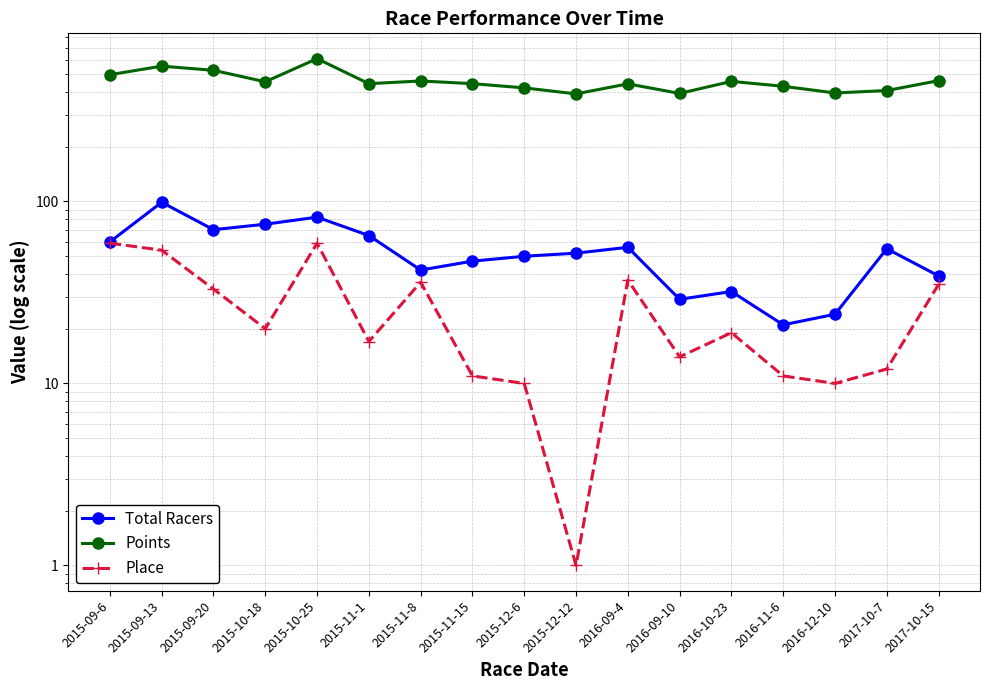

Which series has the widest spread of values?

Points